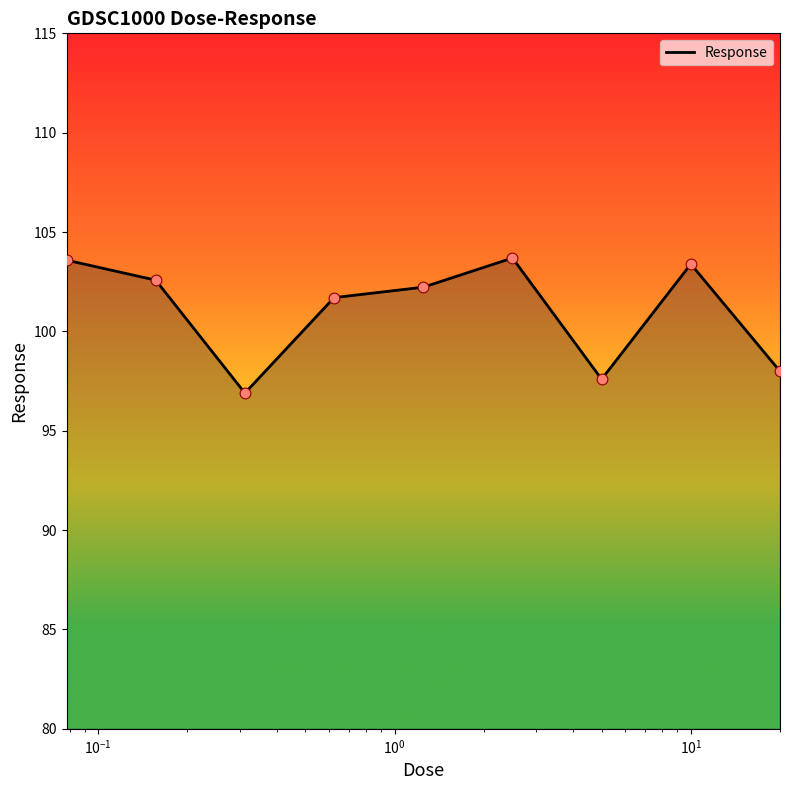

What is the difference between the maximum and minimum values?

6.8